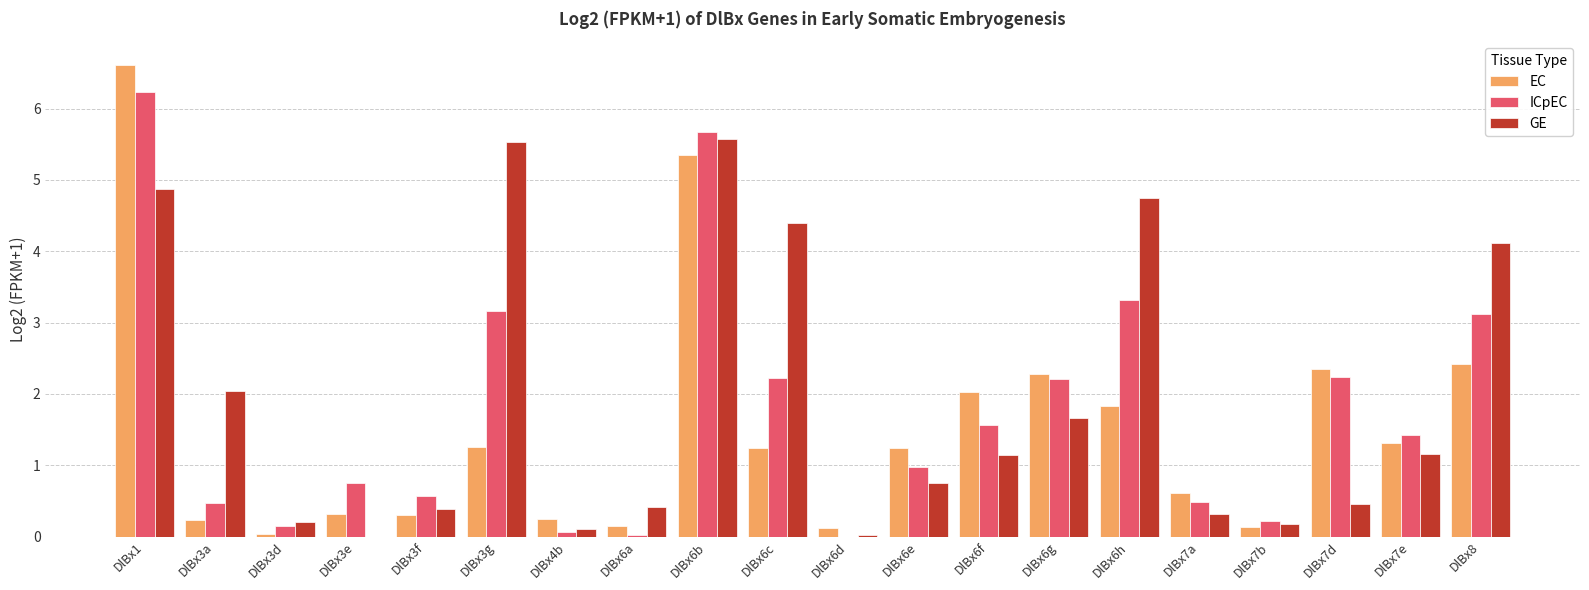

What is the sum of all ICpEC values?

34.9